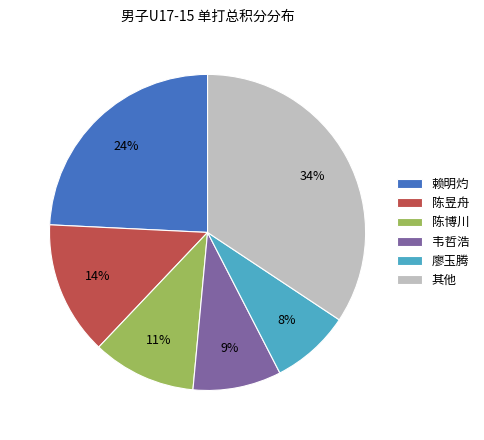

The 韦哲浩 slice represents 9% of the pie. True or false?

True